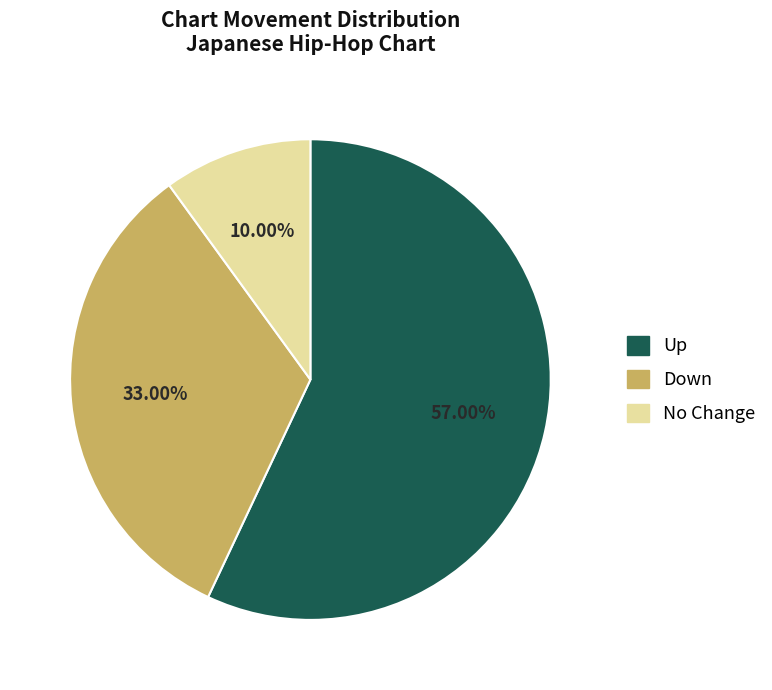

Is there any slice that represents more than half of the pie?

Yes